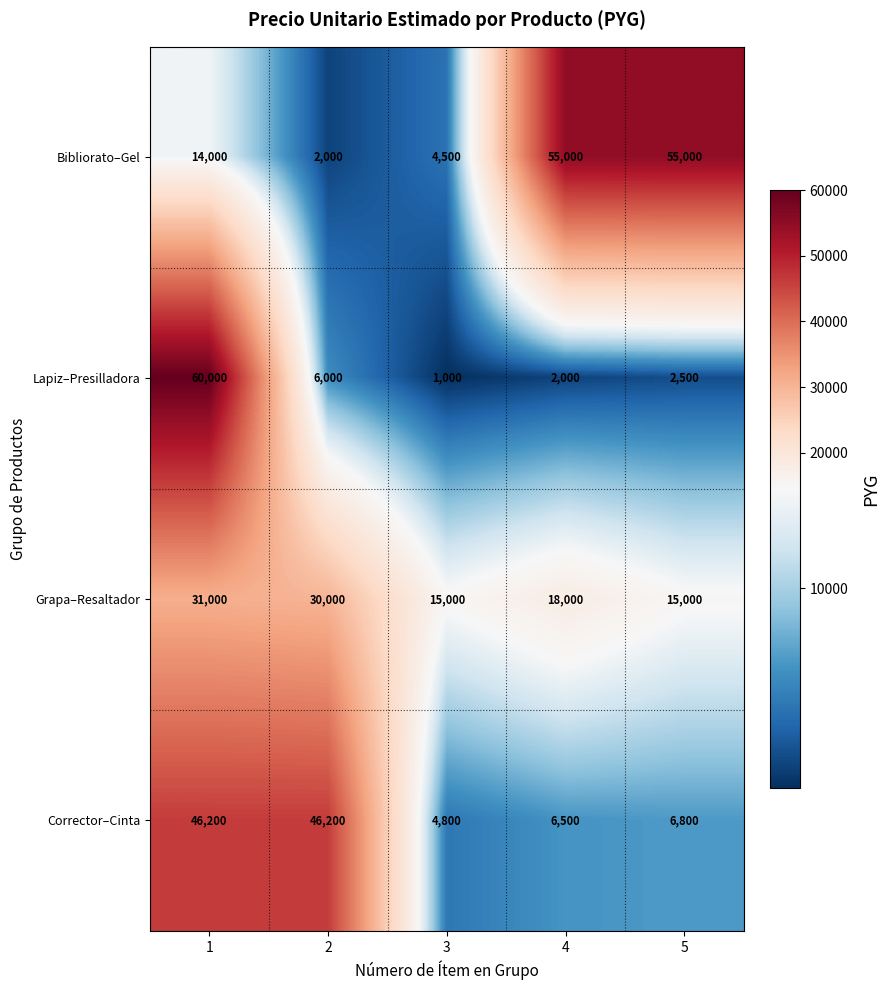

The Corrector–Cinta series shows 46200 at 2. True or false?

True